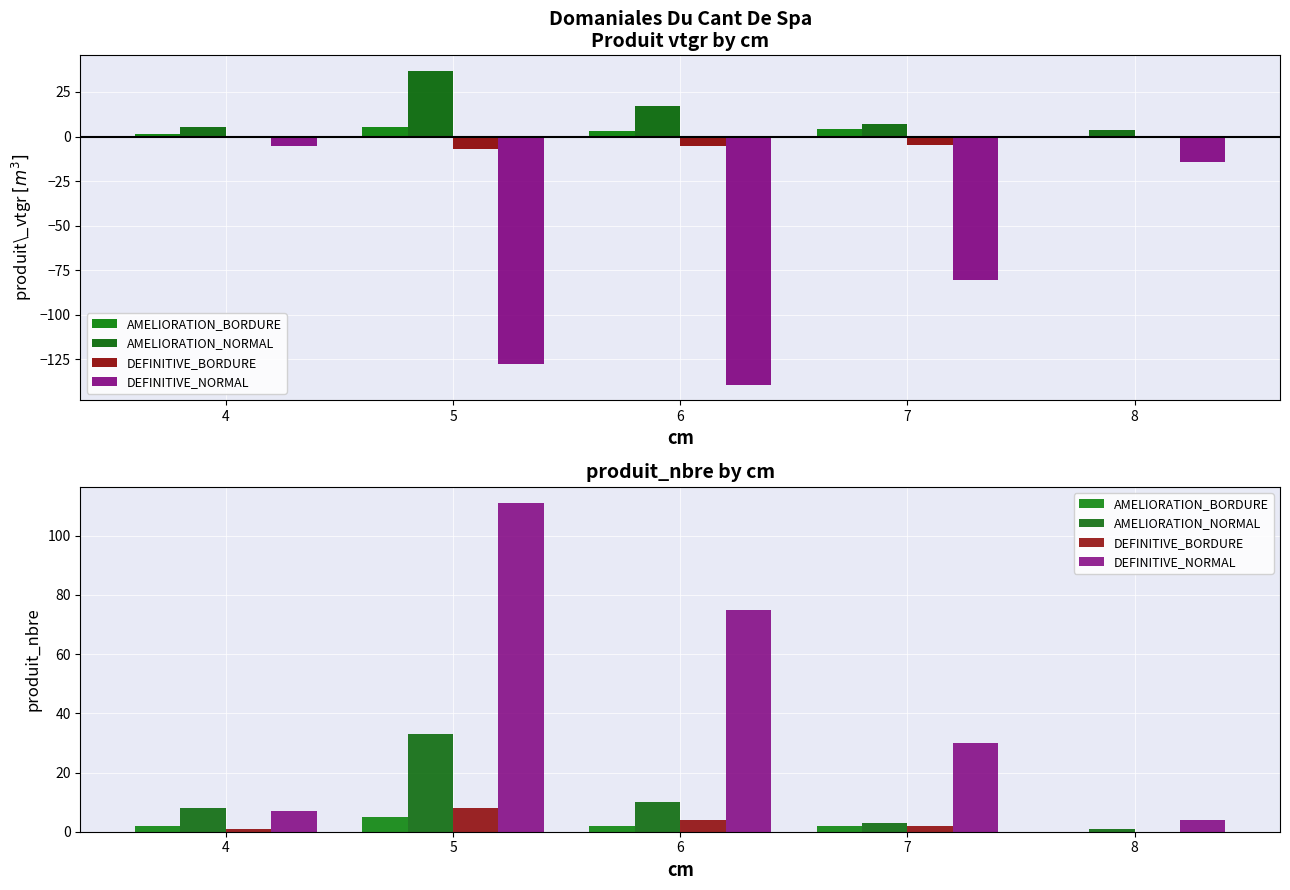

What is the value of the DEFINITIVE_NORMAL bar at the 1st from the left?

7